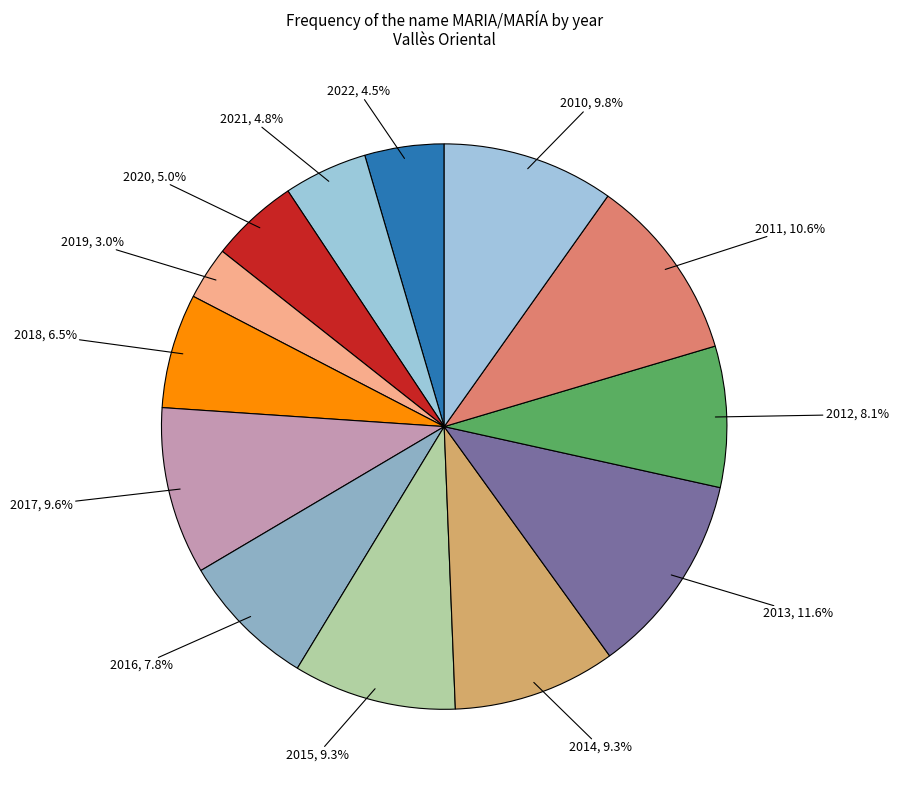

How many slices are in this pie chart?

13